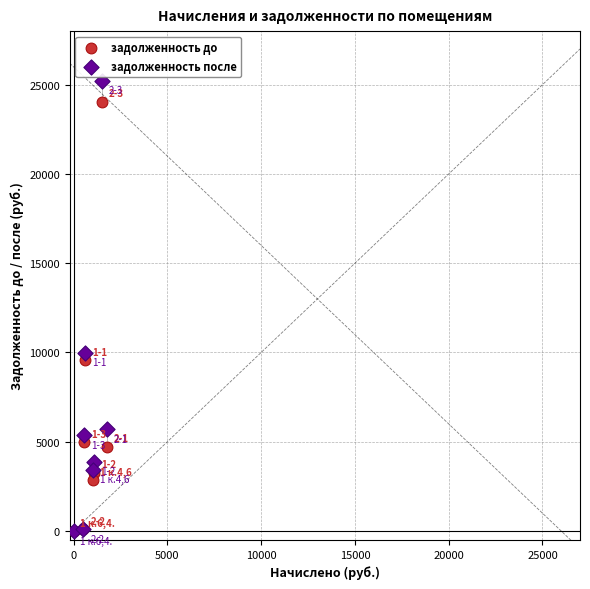

Which series has the largest Y range (max minus min)?

задолженность после